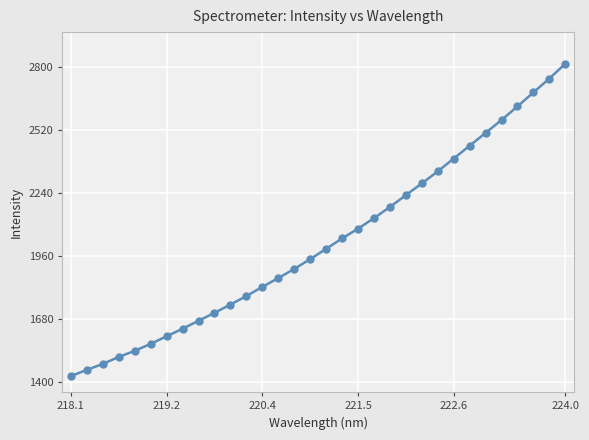

What is the sum of all values?

64663.5